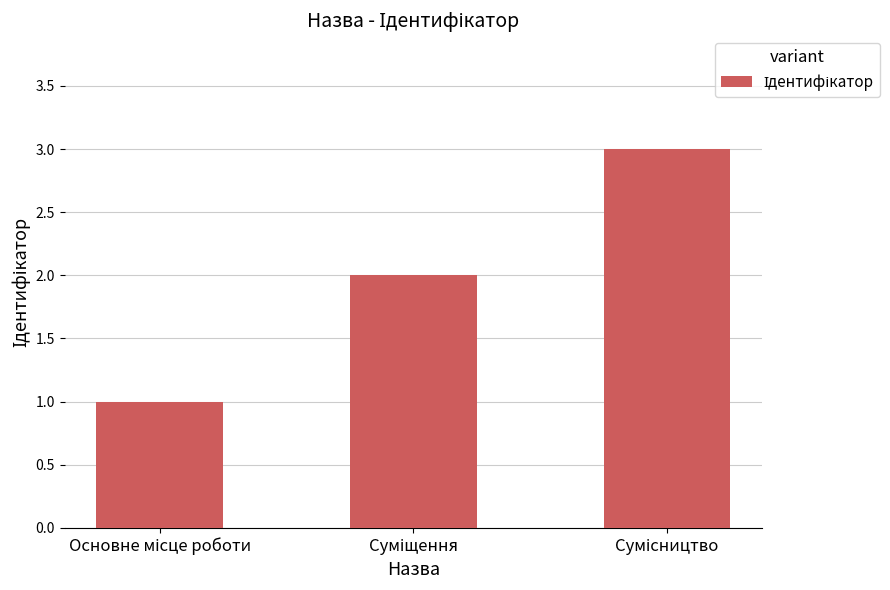

What is the maximum value shown in the chart?

3